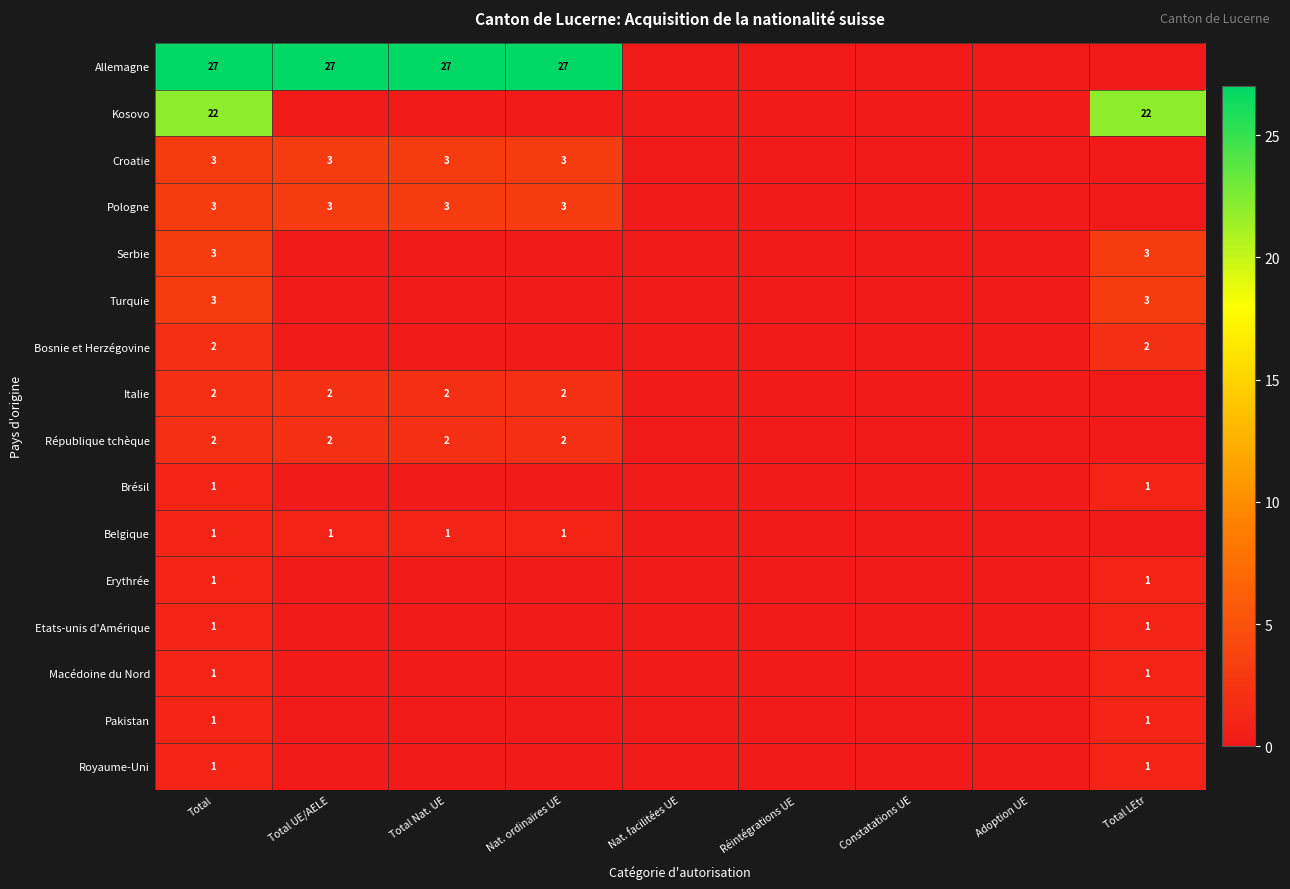

What is the spread (max minus min) of values at Total?

26